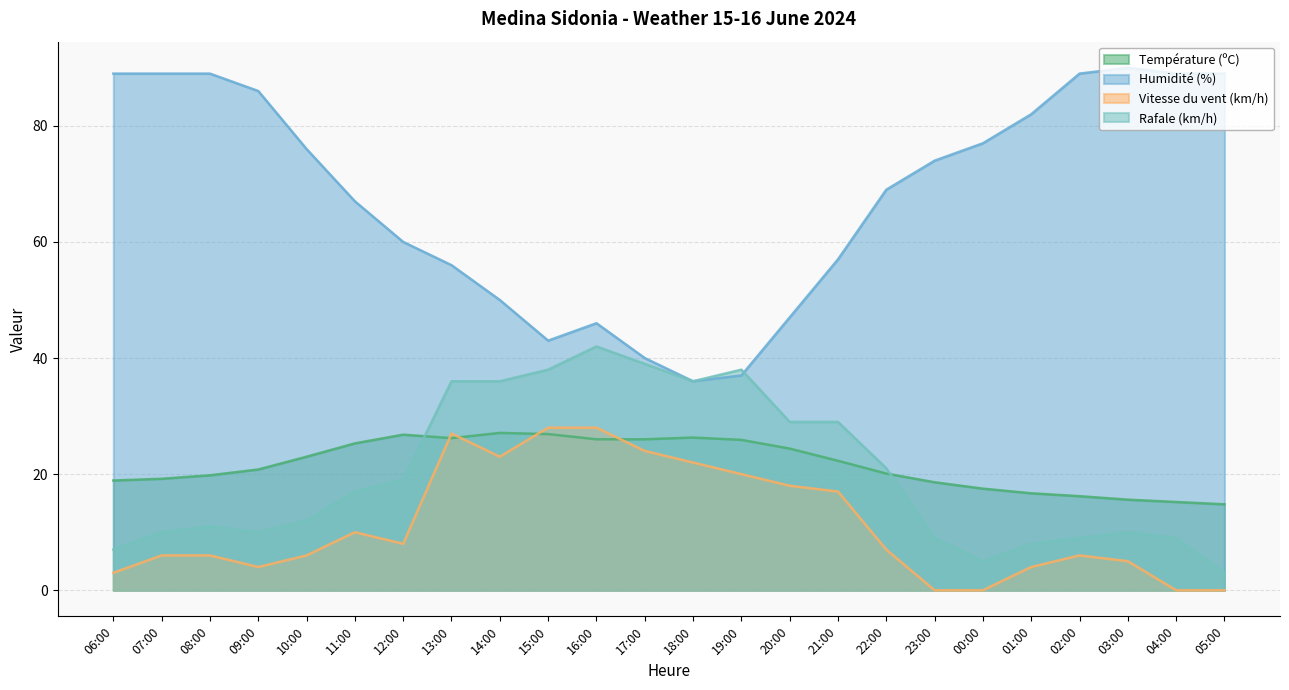

Does the chart have visible grid lines?

Yes